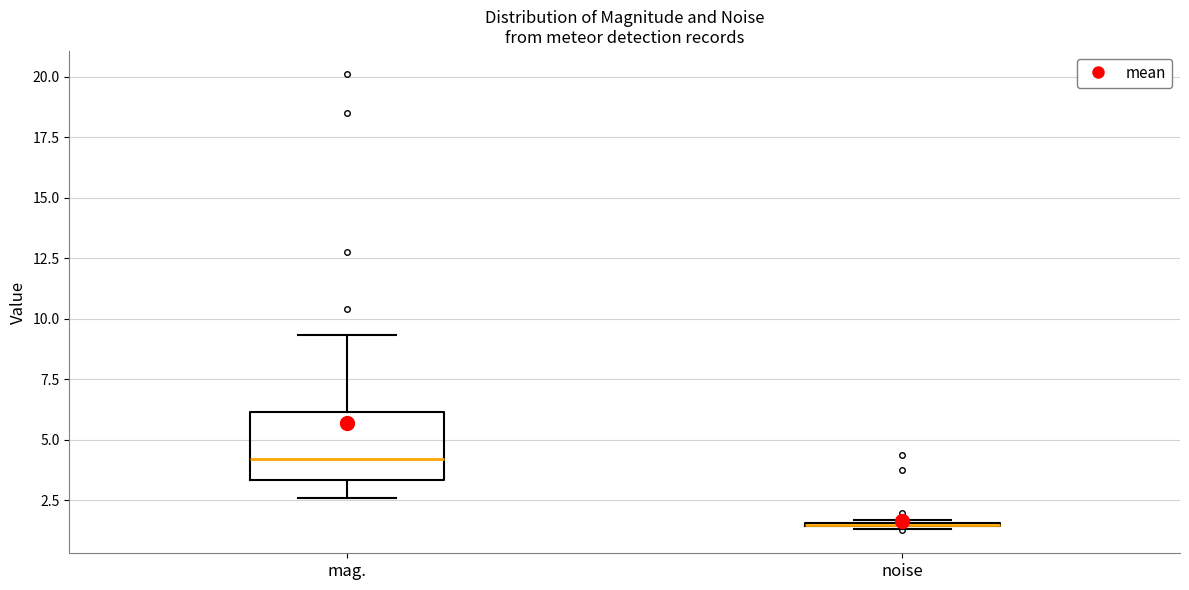

Where is the upper edge of the box for mag. on the y-axis? The values are not printed on the chart, so give them approximately, as read against the axis.

6.0